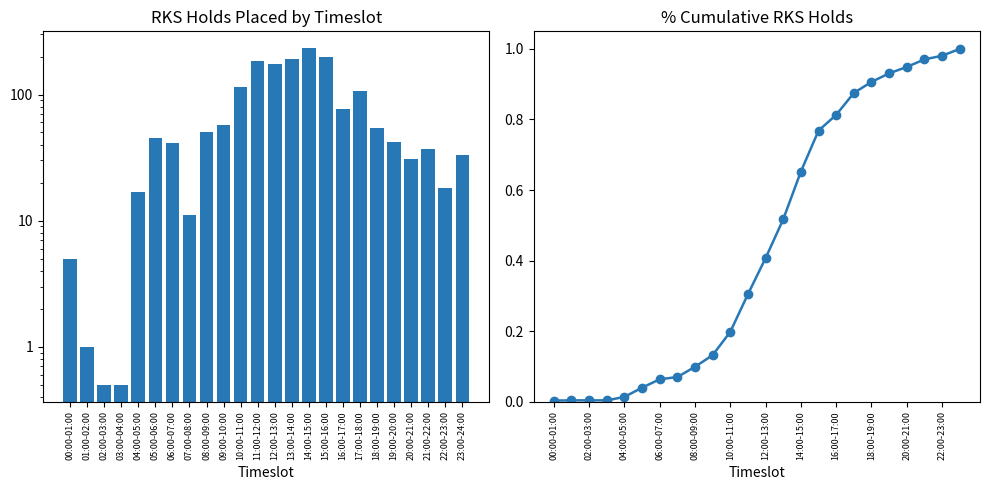

Is the value of Cumulative RKS Holds at 16:00-17:00 greater than the value of RKS Holds Placed at 14:00-15:00?

No